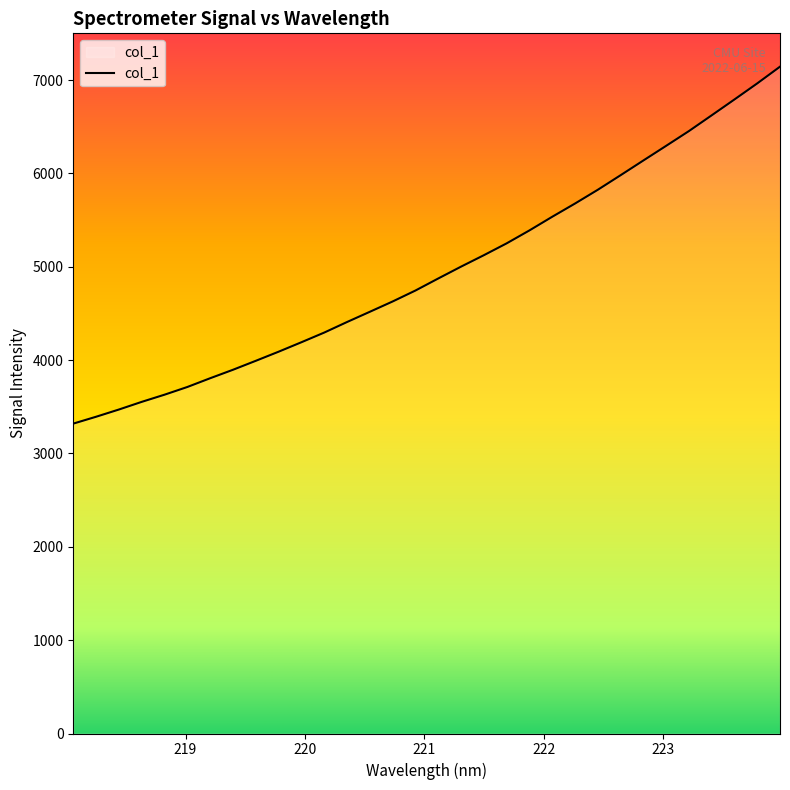

What is the average value?

4960.3